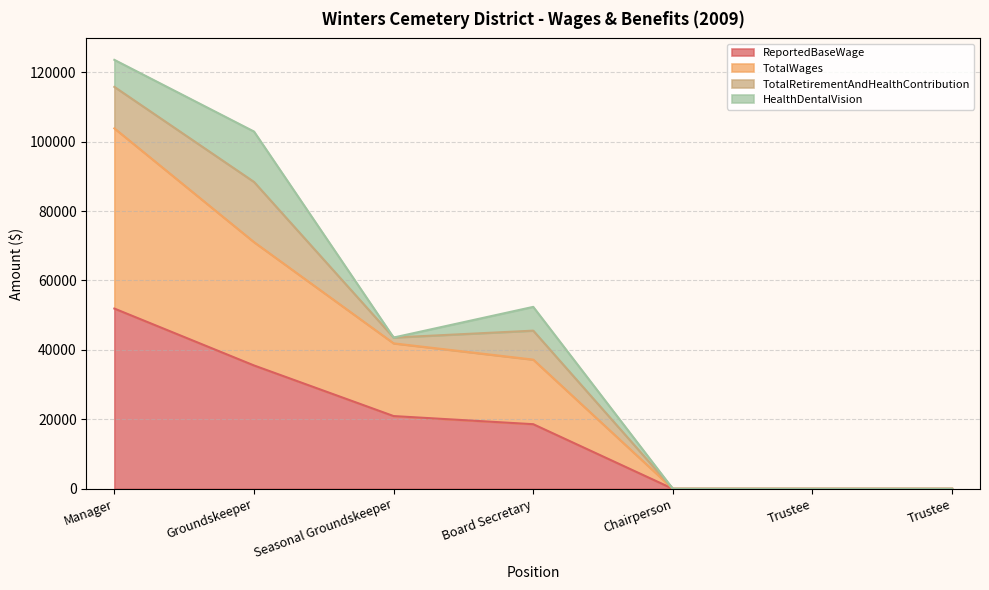

At which label does ReportedBaseWage reach its peak?

Manager